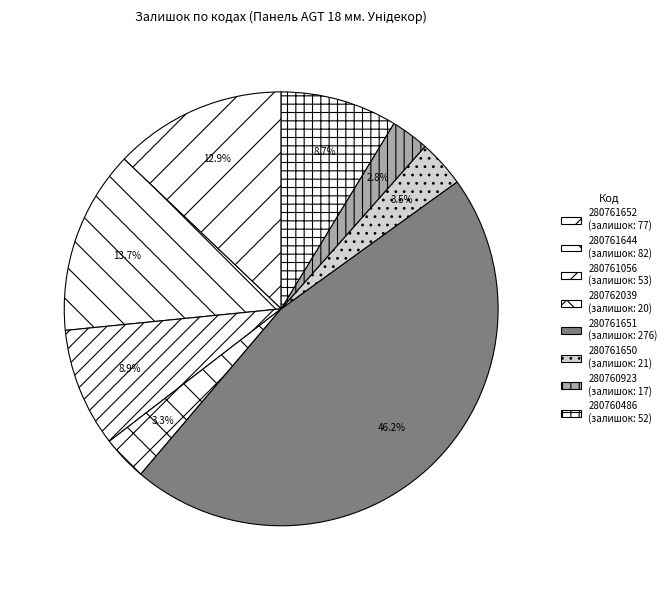

What percentage is the 280761652 slice, to the nearest percent?

13%